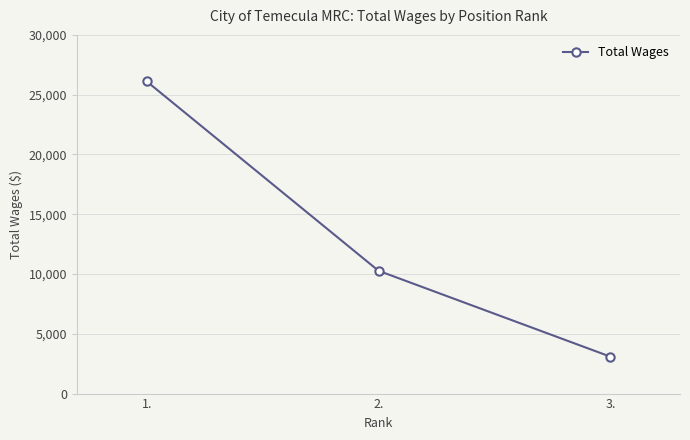

What position from the left is 3.?

3